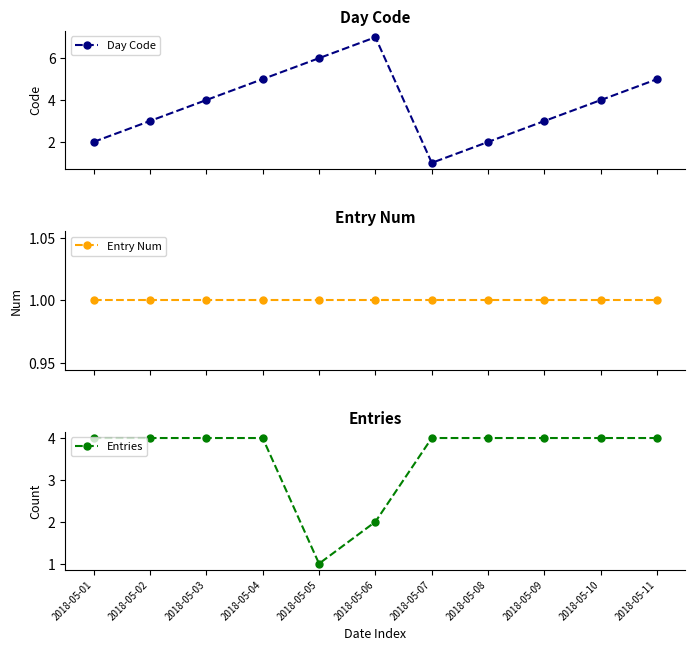

What is the spread (max minus min) of values at 2018-05-08?

3